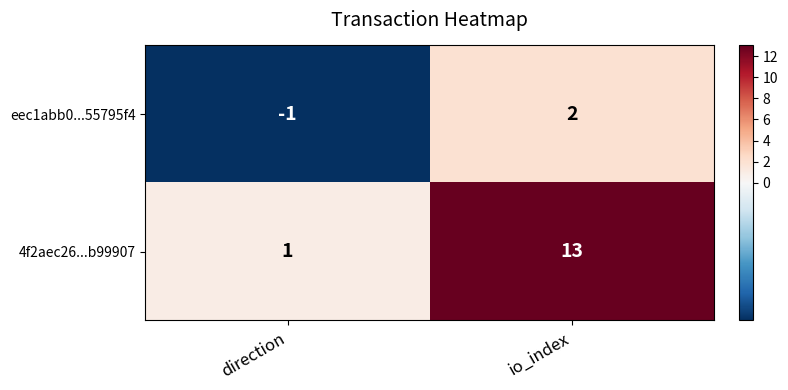

What is the total value across all series at io_index?

15